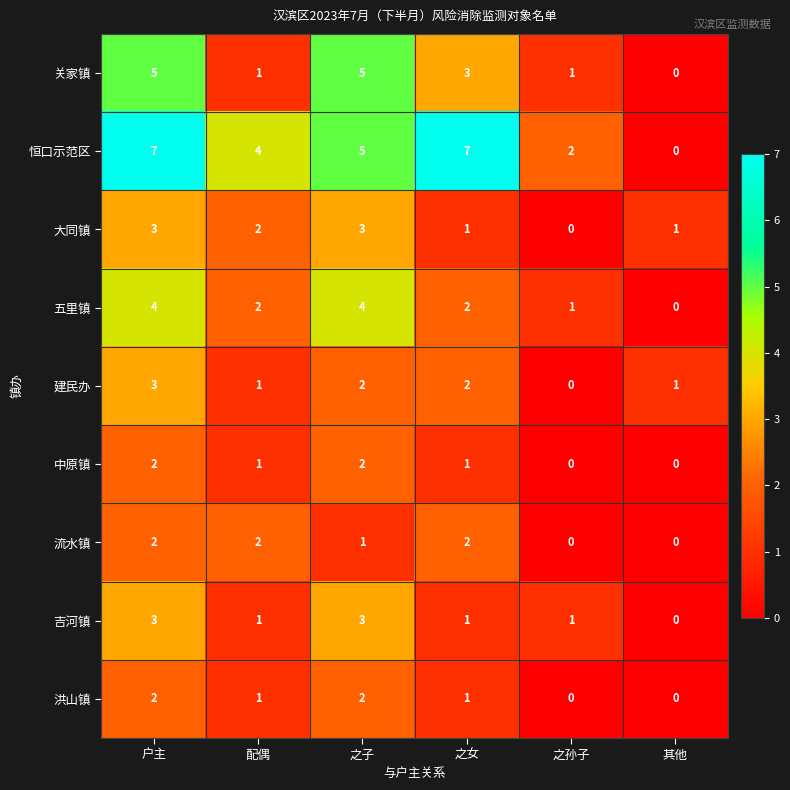

What is the sum of the 建民办 values at 配偶 and 之女?

3